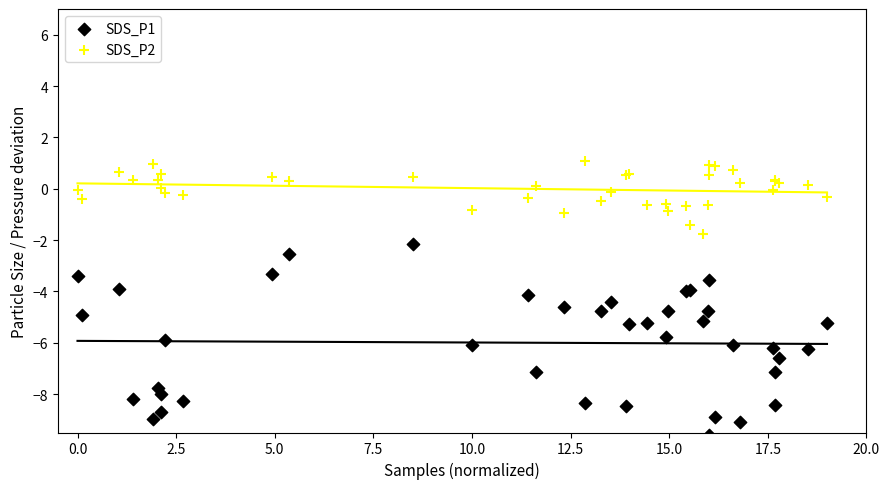

What is the X range (max minus min) for the scatter plot?

19.0